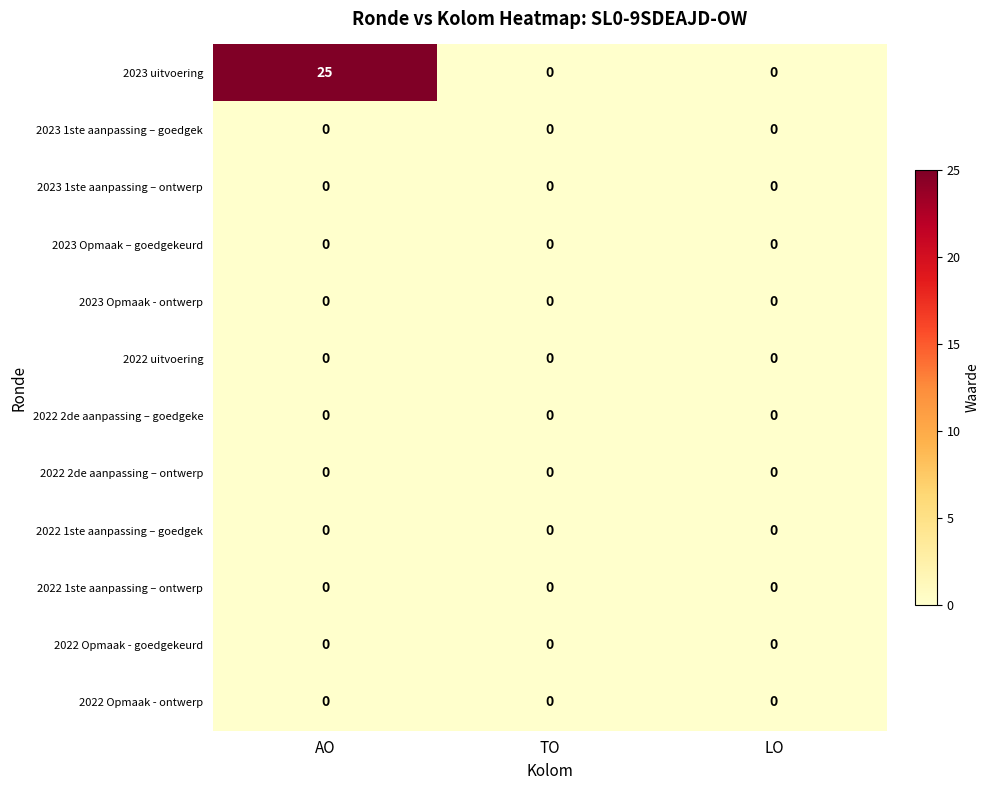

At how many categories does at least one series exceed 7?

1